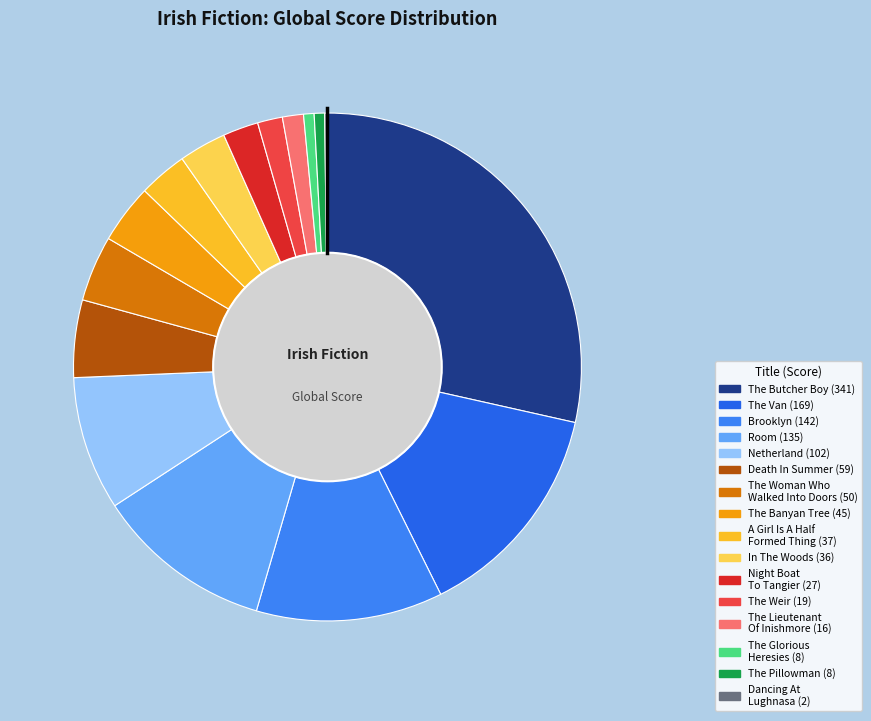

The Night Boat To Tangier slice represents 2% of the pie. True or false?

True